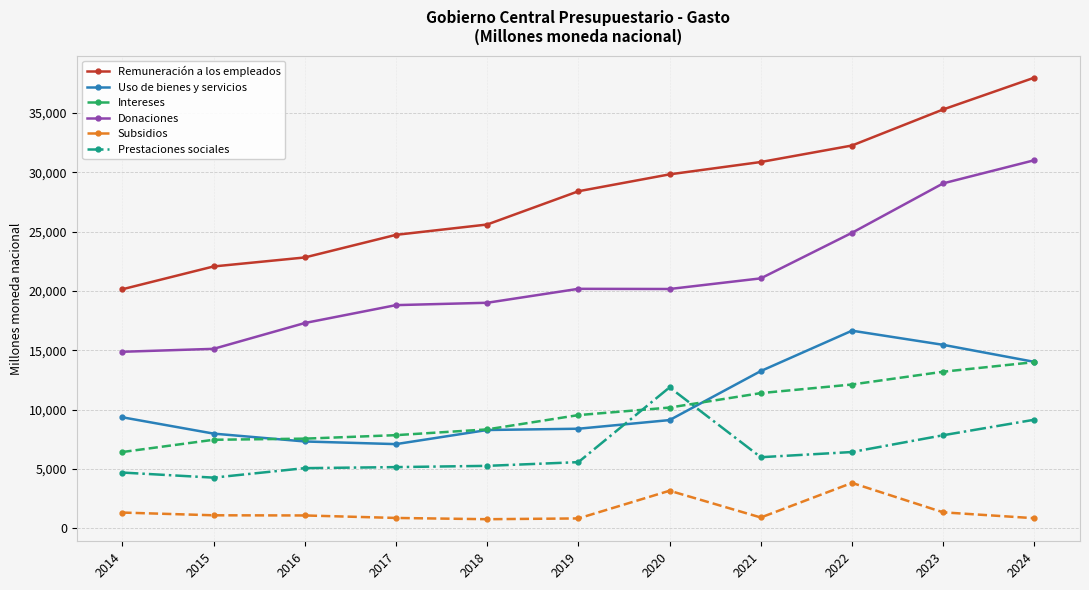

Read the Remuneración a los empleados value at 2023.

35308.2